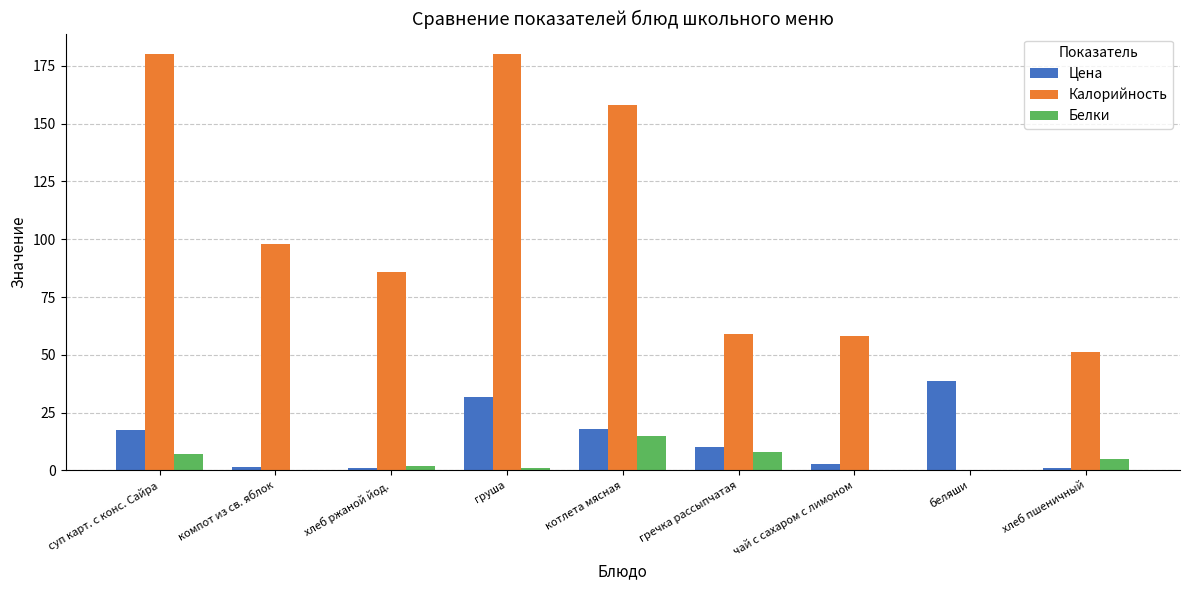

What value does the Цена series have at котлета мясная?

17.8